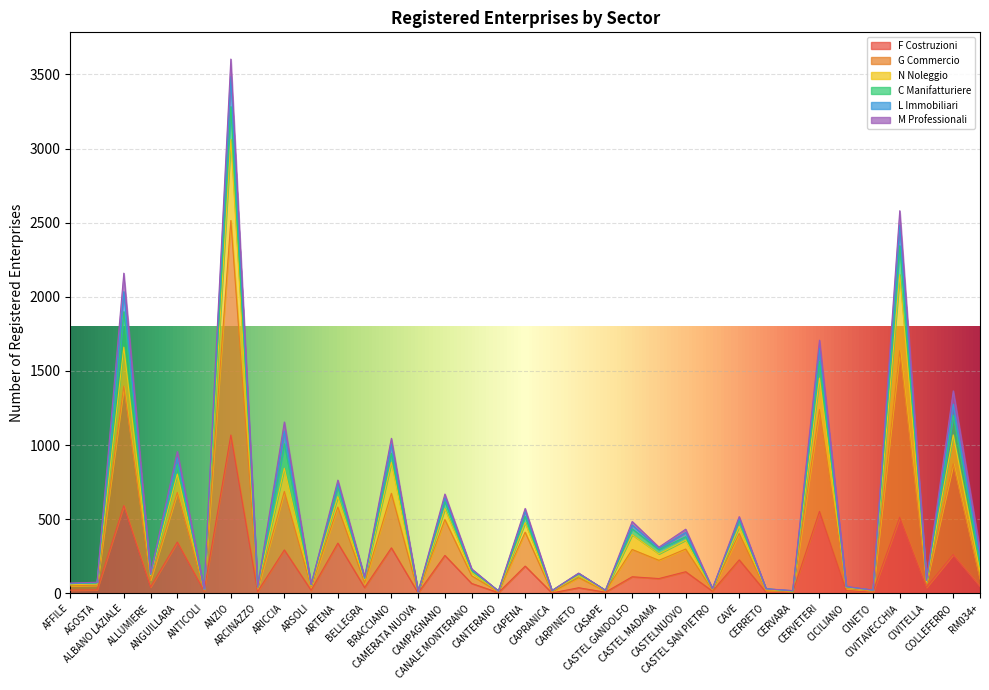

What position from the right is CINETO?

5